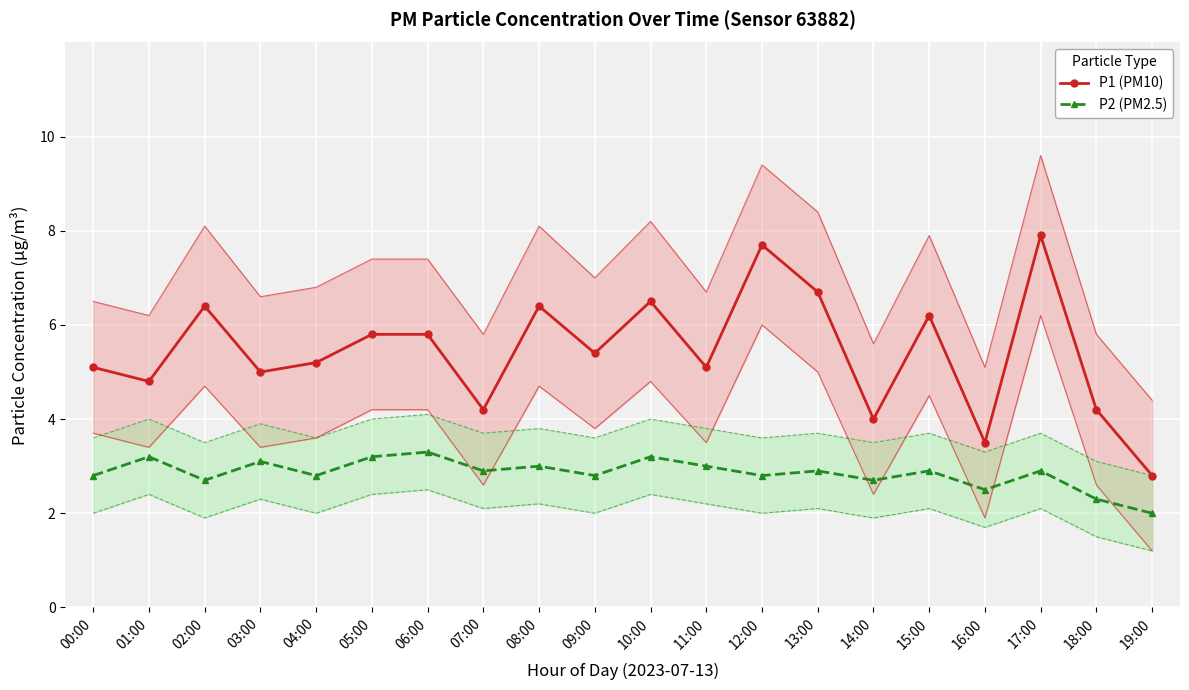

Rank the series by their maximum value, from lowest to highest.

P2 (PM2.5), P1 (PM10)